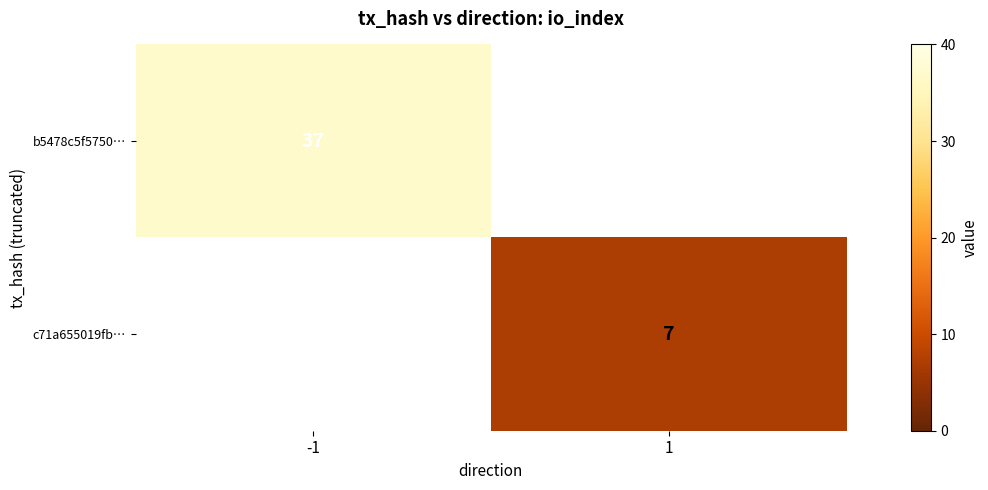

Is it true that c71a655019fb… equals 7 at 1?

True